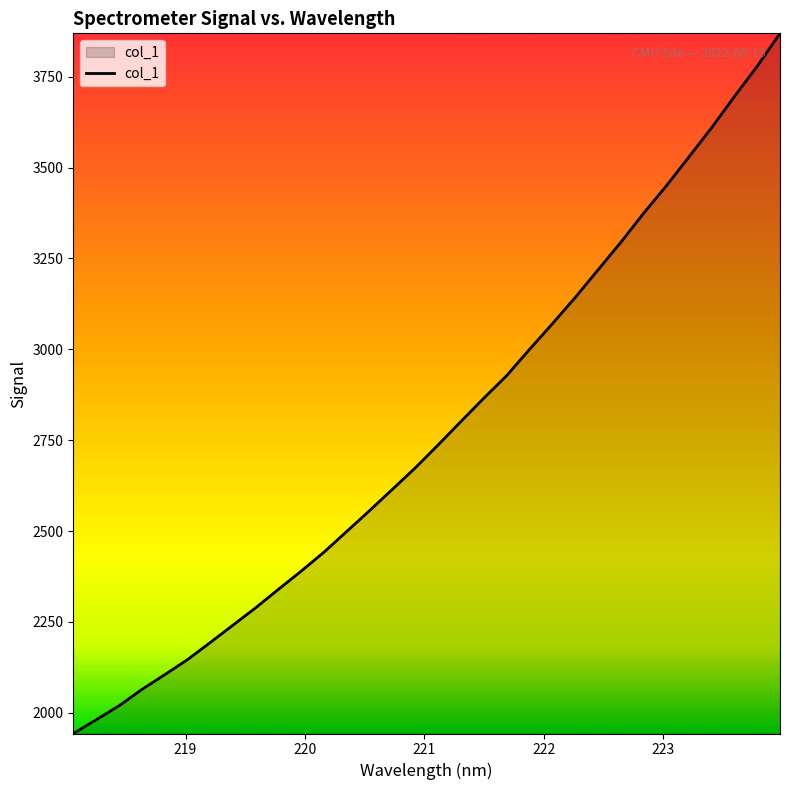

How many series are shown in this chart?

1